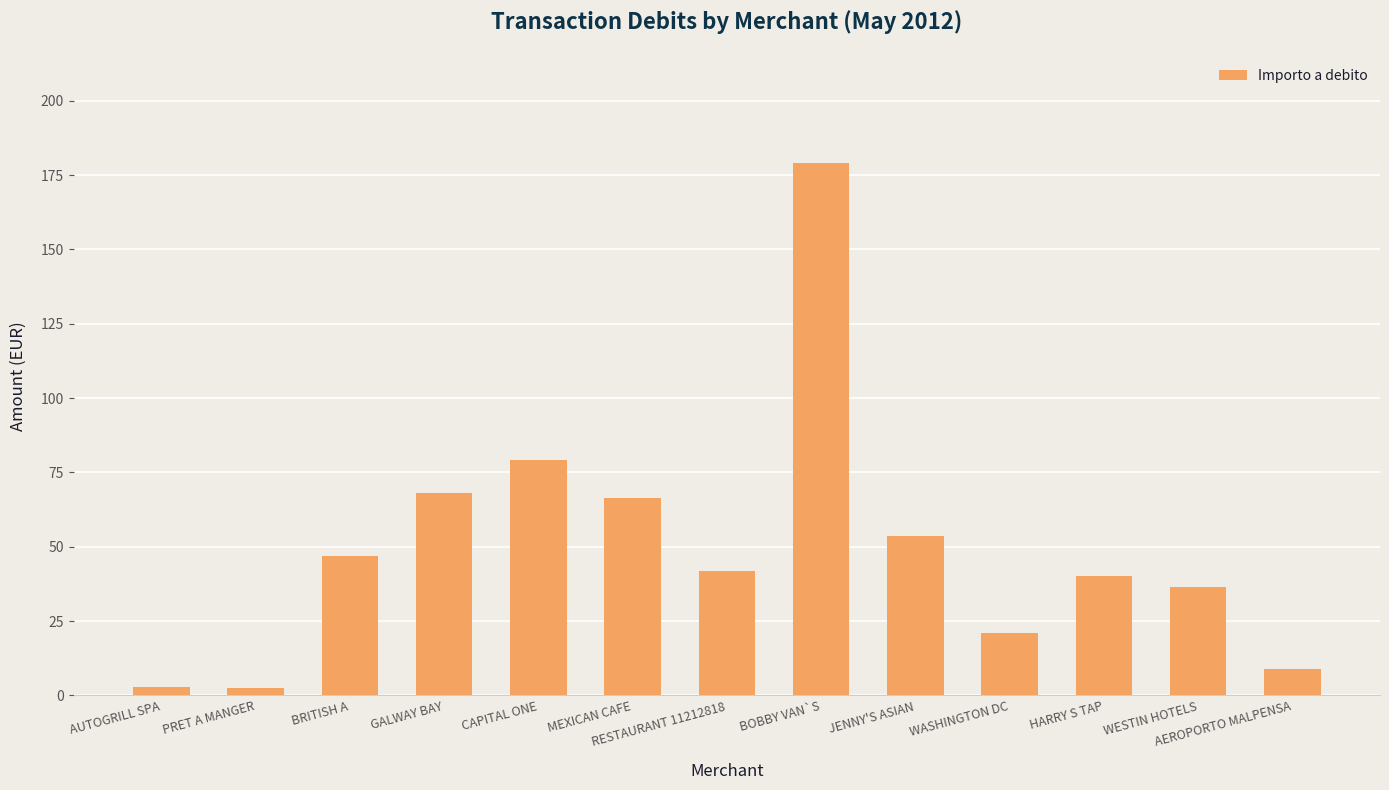

Does the chart contain any negative values?

No